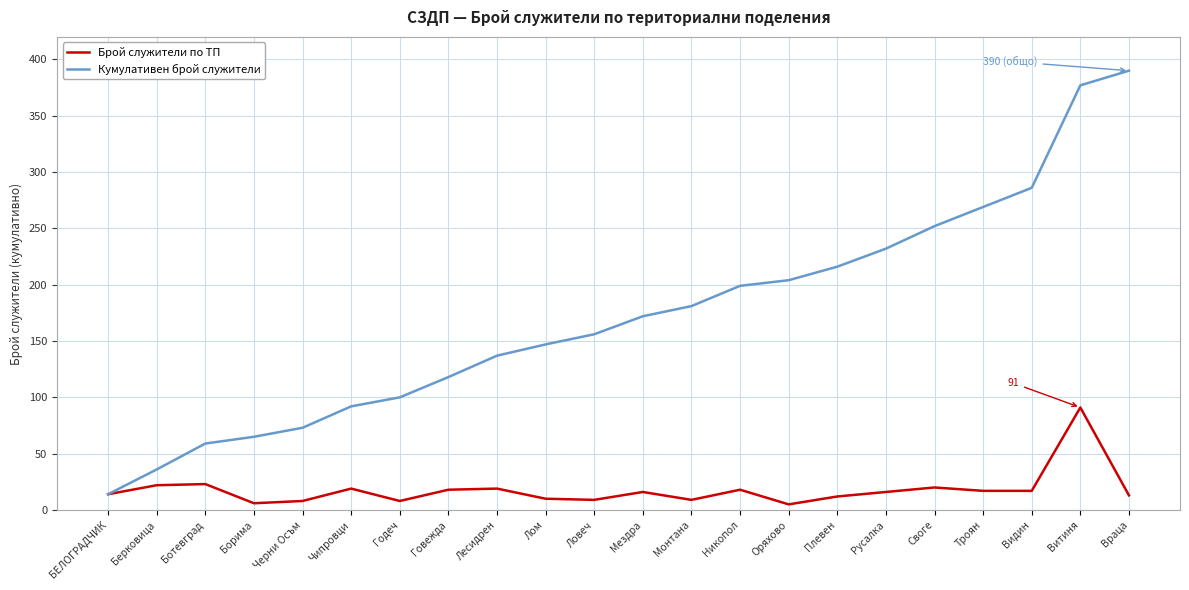

True or false: Кумулативен брой служители has a value of 100 at Годеч.

True